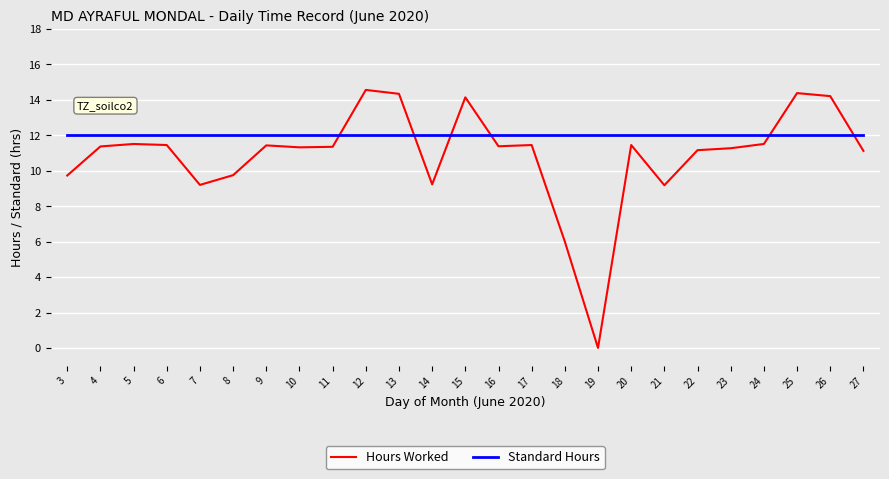

Is the value of Hours Worked at 13 greater than the value of Standard Hours at 4?

Yes